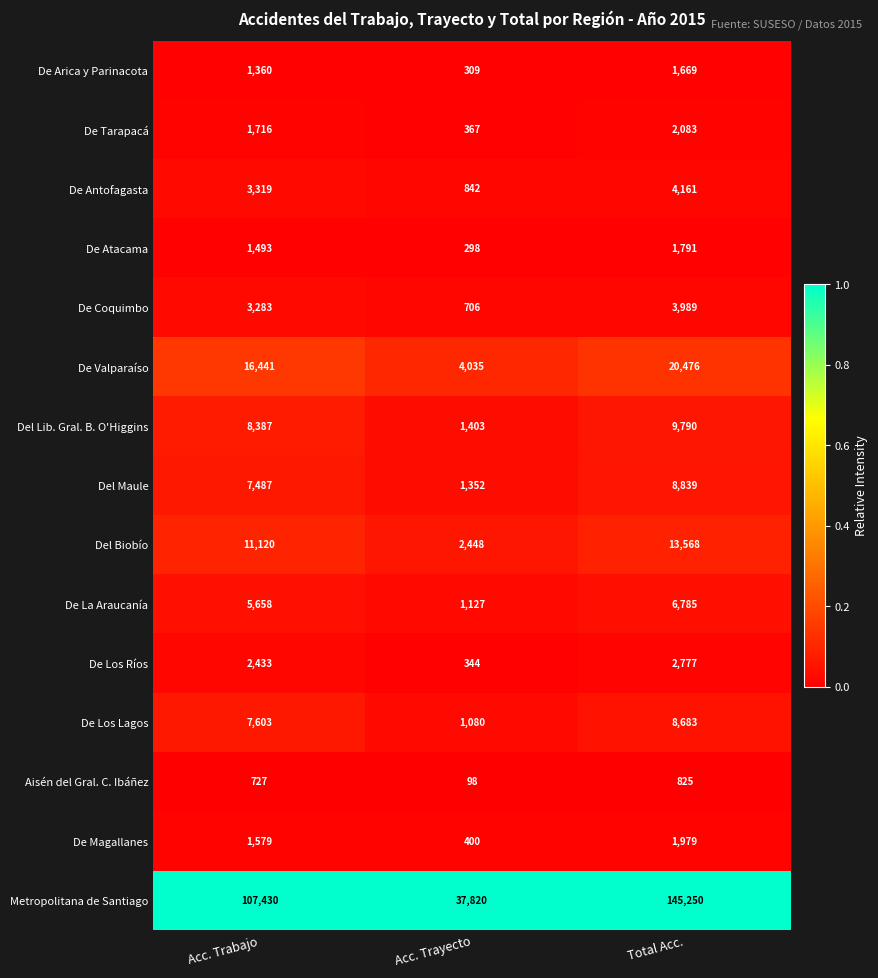

The value of De Antofagasta at Acc. Trabajo is 3319. True or false?

True